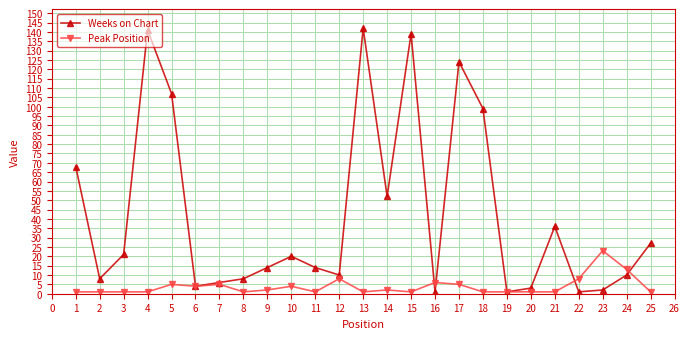

At 3, list the series in order from smallest to largest.

Peak Position, Weeks on Chart